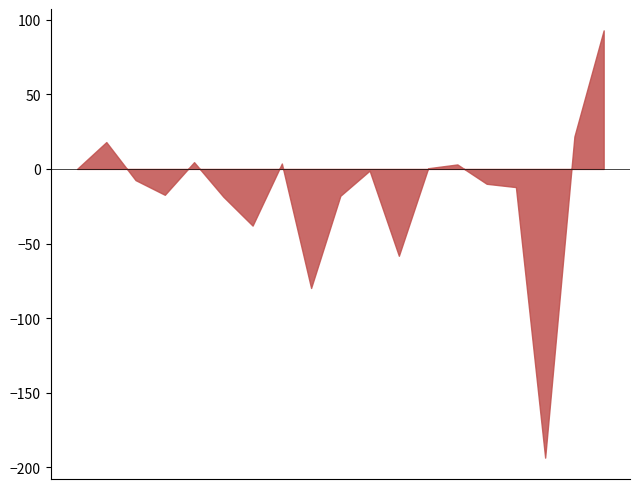

What is the difference between the maximum and minimum values?

286.4